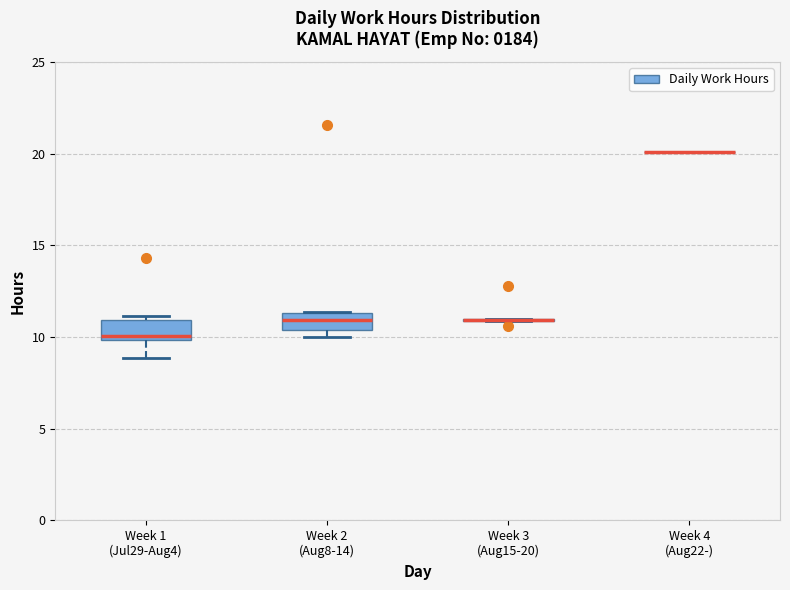

Reading left to right, transcribe this box plot: for each box, give where its median line is, the range the box spans, and where its two whiskers end, as read against the y-axis. The values are not printed on the chart, so give them approximately, as read against the axis.

Week 1 (Jul29-Aug4): median 10.0 (just above the box's lower edge), box 10.0 to 11.0, whiskers 9.0 to 11.0 (just above the box's upper edge)
Week 2 (Aug8-14): median 11.0, box 10.5 to 11.5, whiskers 10.0 to 11.5
Week 3 (Aug15-20): box collapsed to a line at 11.0, whiskers 11.0 to 11.0
Week 4 (Aug22-): box collapsed to a line at 20.0, whiskers 20.0 to 20.0